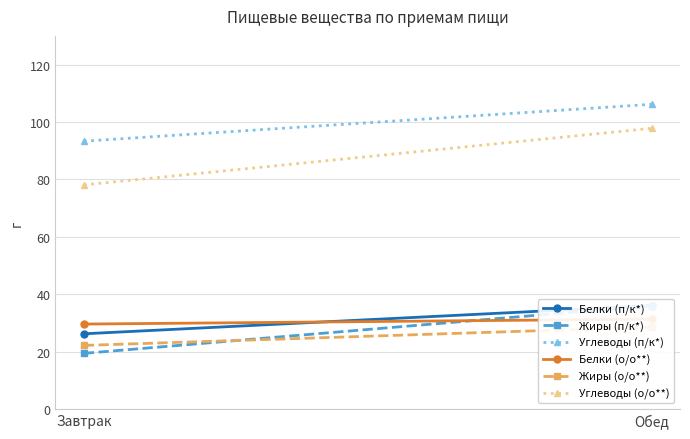

Is it true that Жиры (п/к*) equals 19.4 at Завтрак?

True